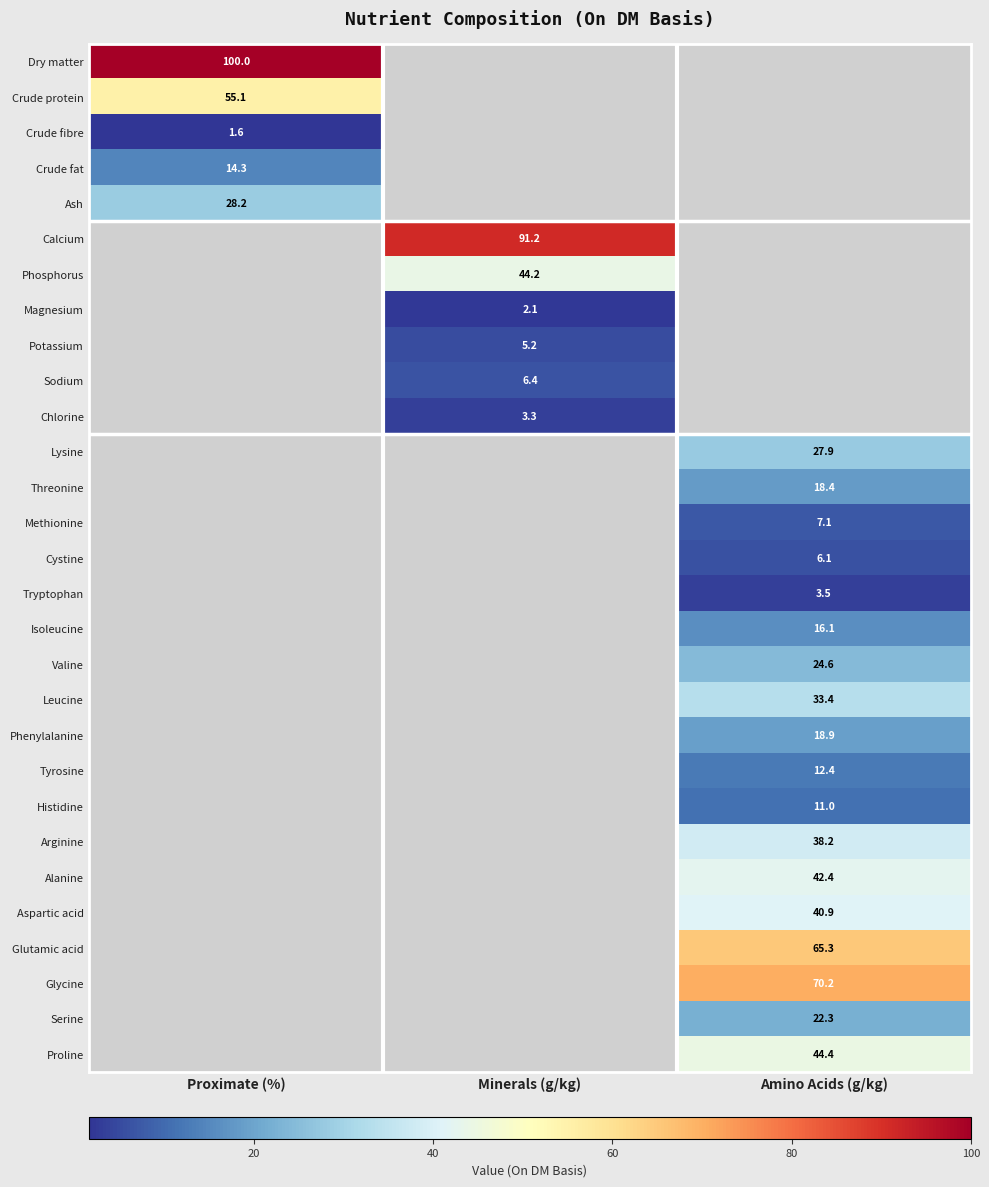

Read the Aspartic acid value at Amino Acids (g/kg).

40.9